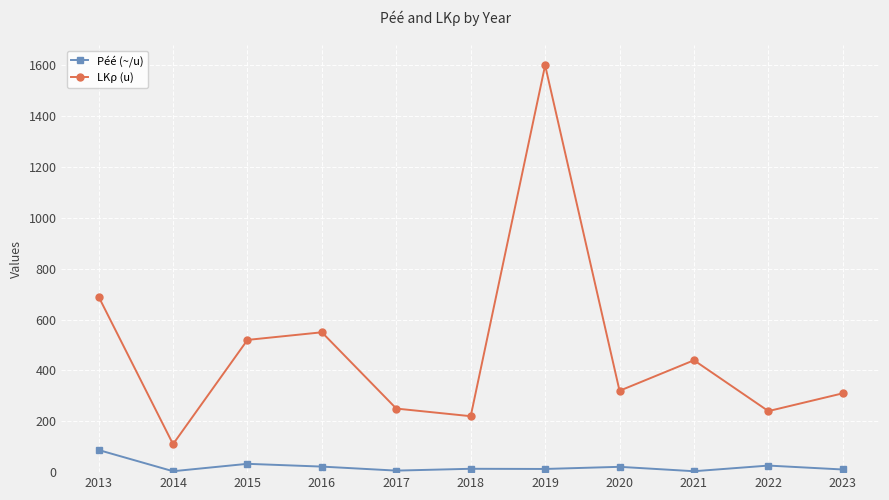

True or false: Péé (~/u) and LKρ (u) cross at least once.

False